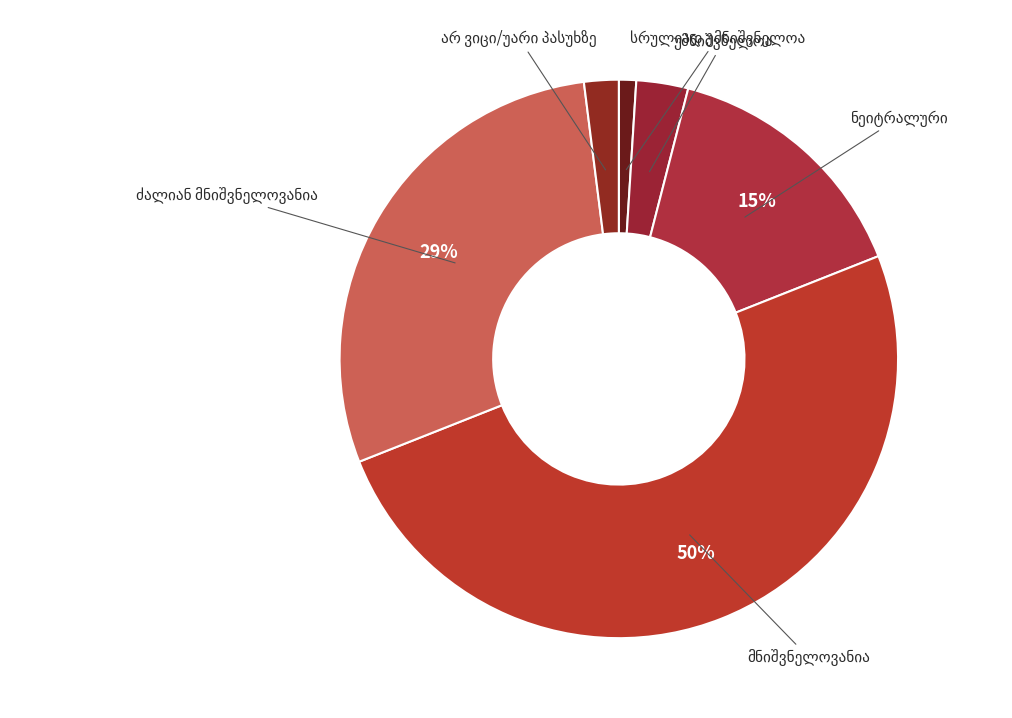

To the nearest percent, what is the average slice percentage?

17%